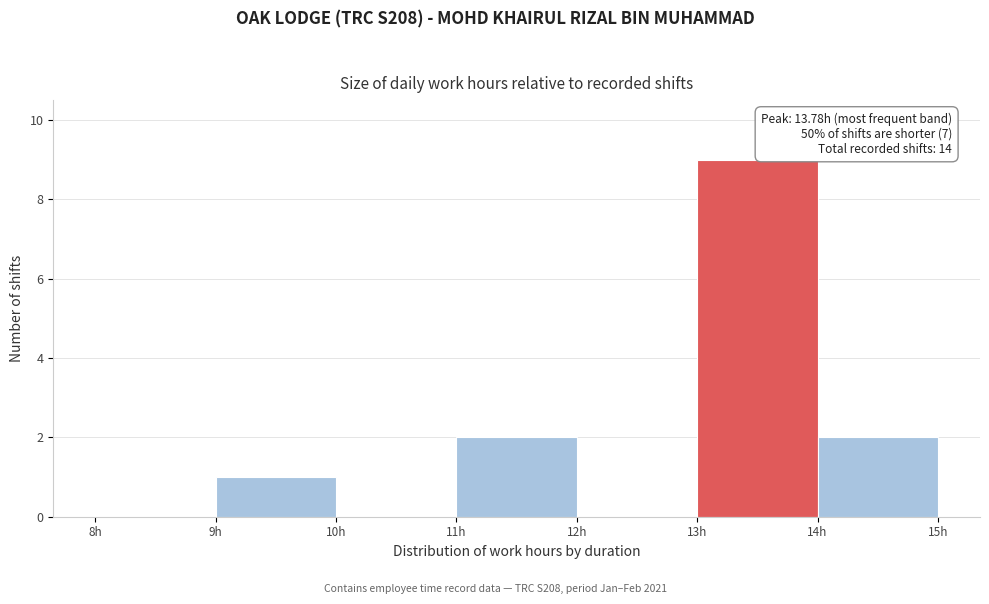

Over which range of the x-axis is the bar tallest?

13 to 14